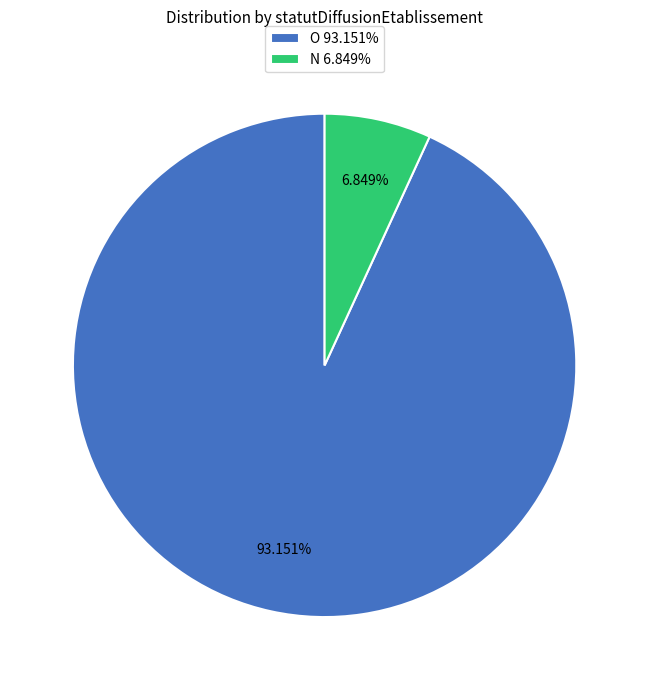

How many slices are in this pie chart?

2